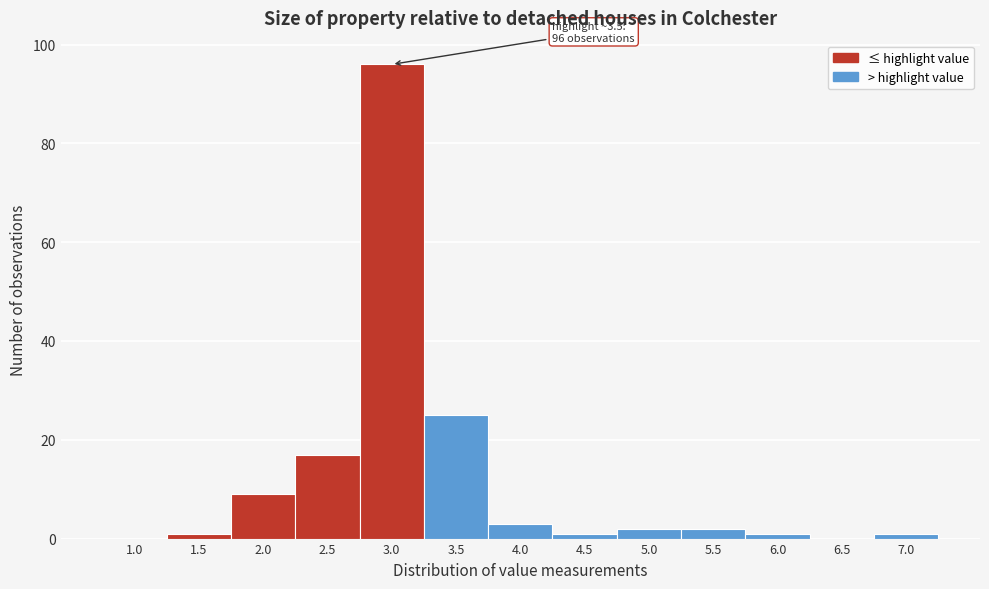

Reading right to left, transcribe all the data shown in this chart.

7.0=1	6.5=0	6.0=1	5.5=2	5.0=2	4.5=1	4.0=3	3.5=25	3.0=96	2.5=17	2.0=9	1.5=1	1.0=0